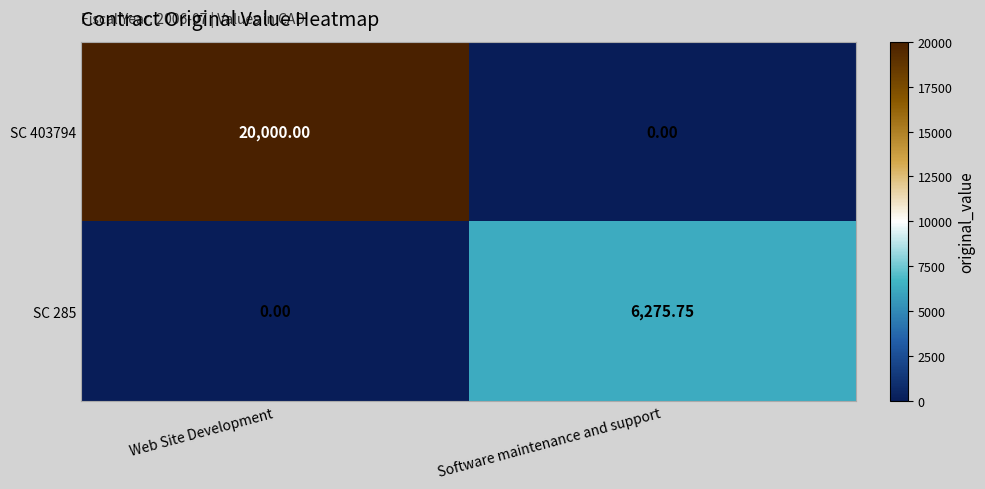

Which series has the widest spread of values?

SC 403794